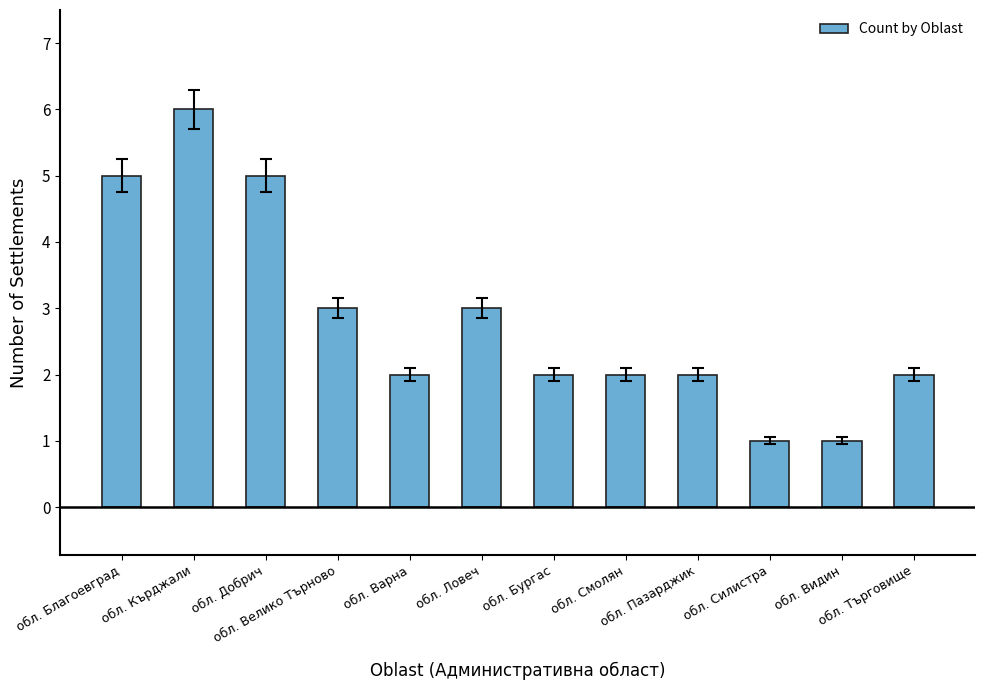

What is the label of the 8th bar from the left?

обл. Смолян